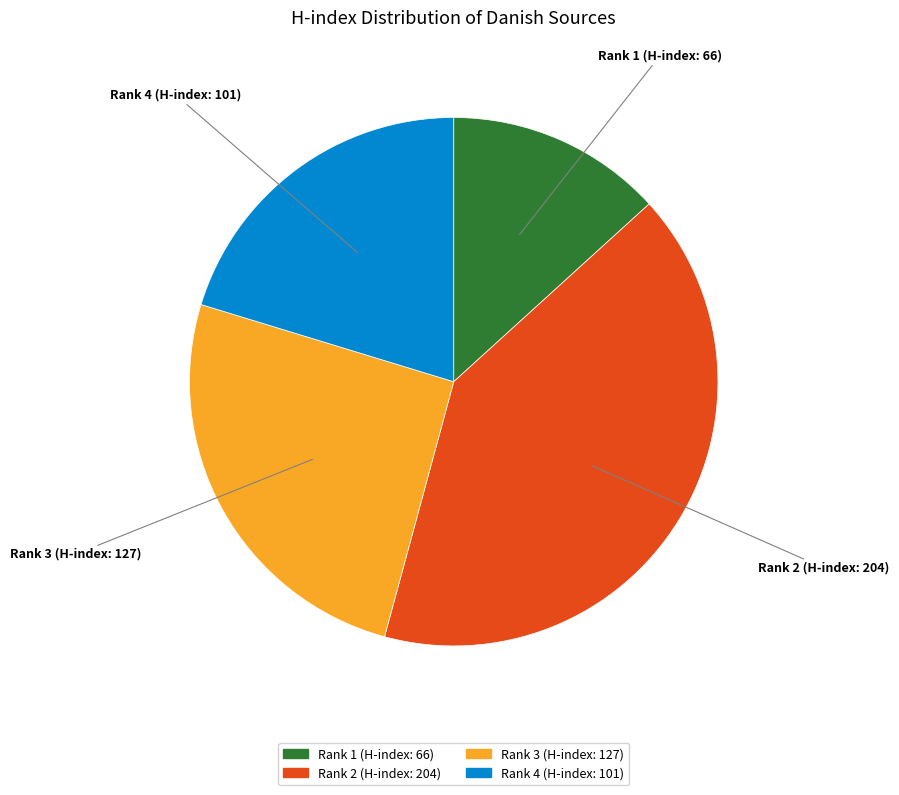

True or false: Rank 2 (H-index: 204) accounts for 51% of the total.

False